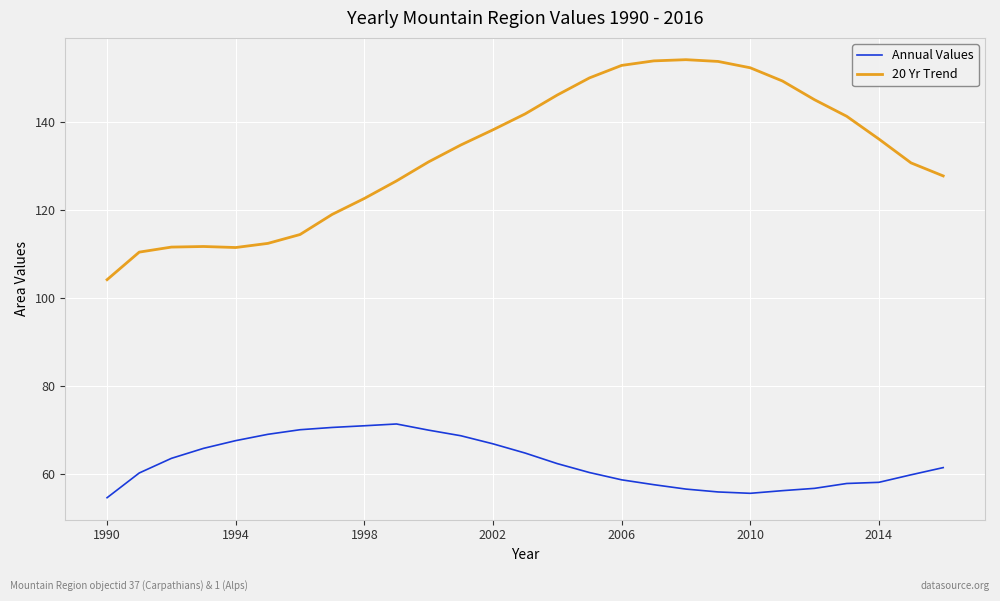

Which series has the largest total across all categories?

20 Yr Trend